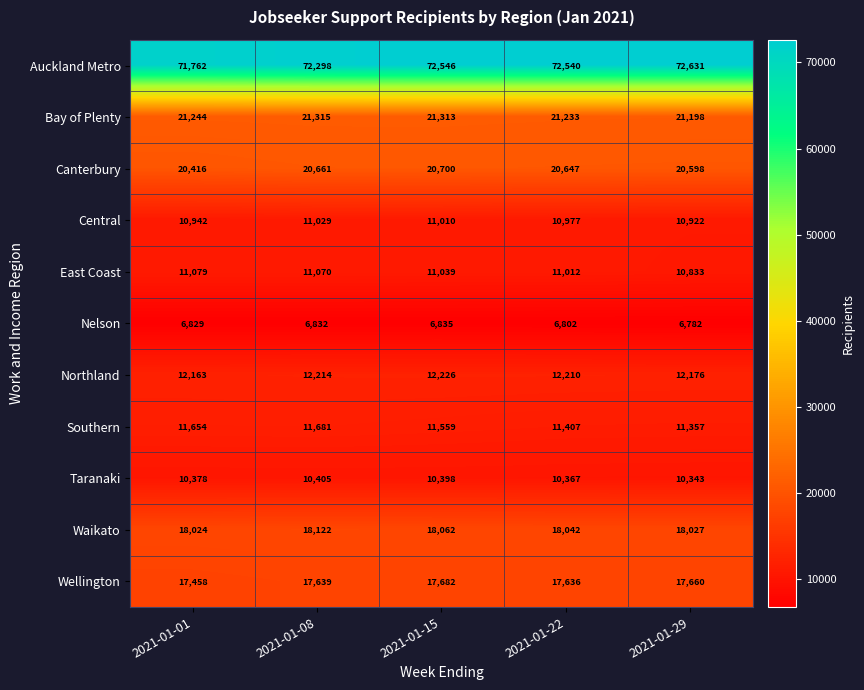

Which series has the widest spread of values?

Auckland Metro